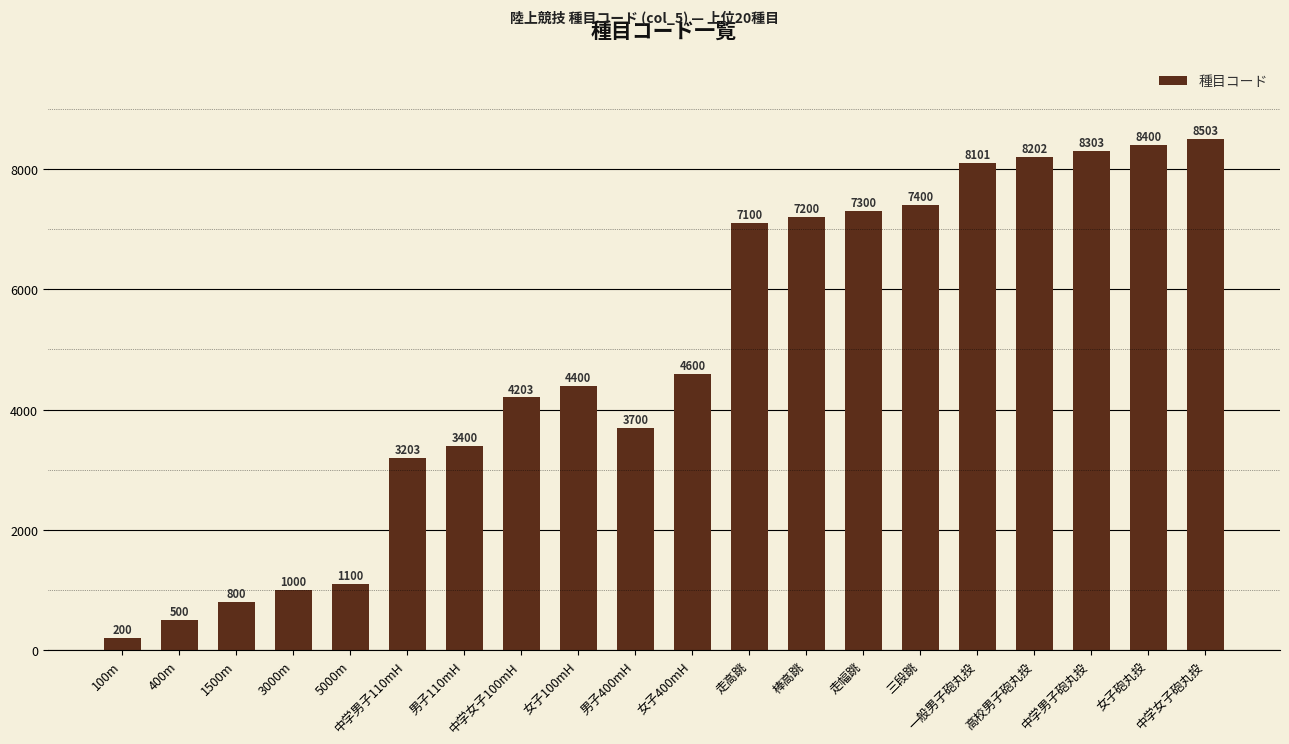

Rank the categories by value from highest to lowest.

中学女子砲丸投, 女子砲丸投, 中学男子砲丸投, 高校男子砲丸投, 一般男子砲丸投, 三段跳, 走幅跳, 棒高跳, 走高跳, 女子400mH, 女子100mH, 中学女子100mH, 男子400mH, 男子110mH, 中学男子110mH, 5000m, 3000m, 1500m, 400m, 100m